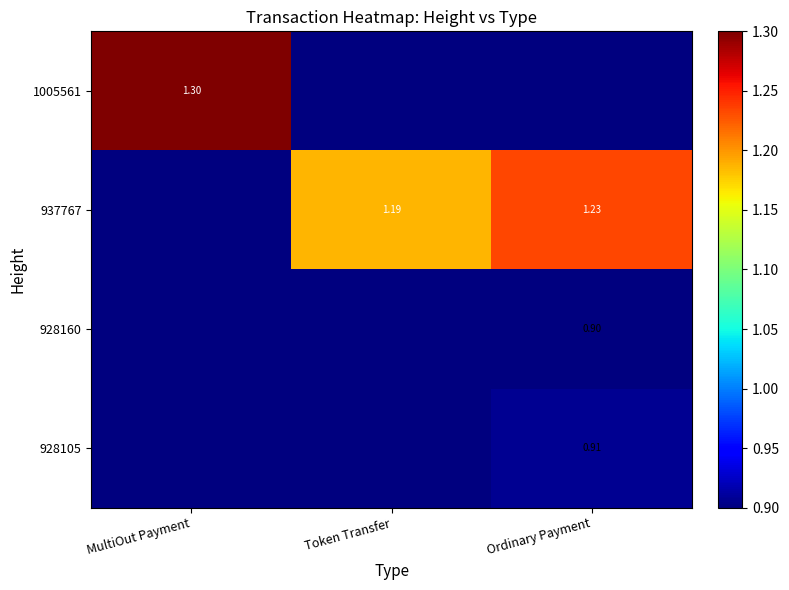

What is the minimum value for 1005561?

0.9